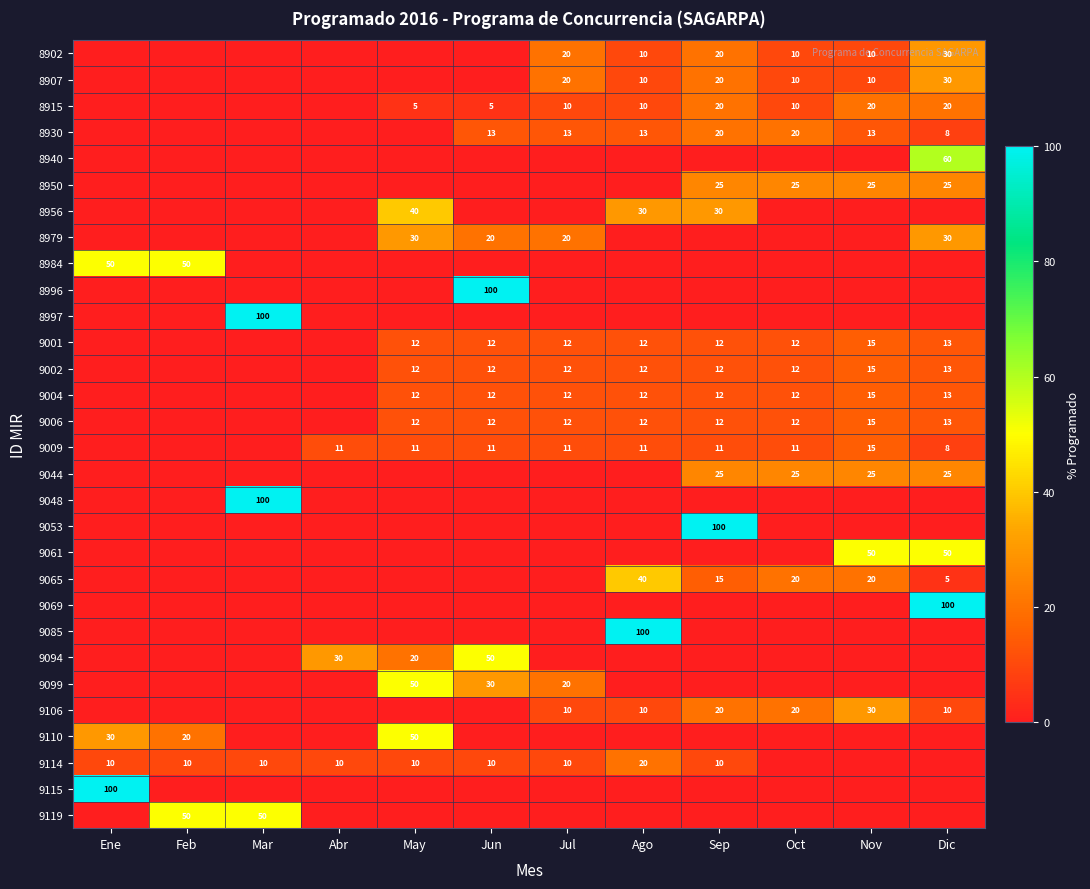

Is it true that 8930 equals 5 at Sep?

False